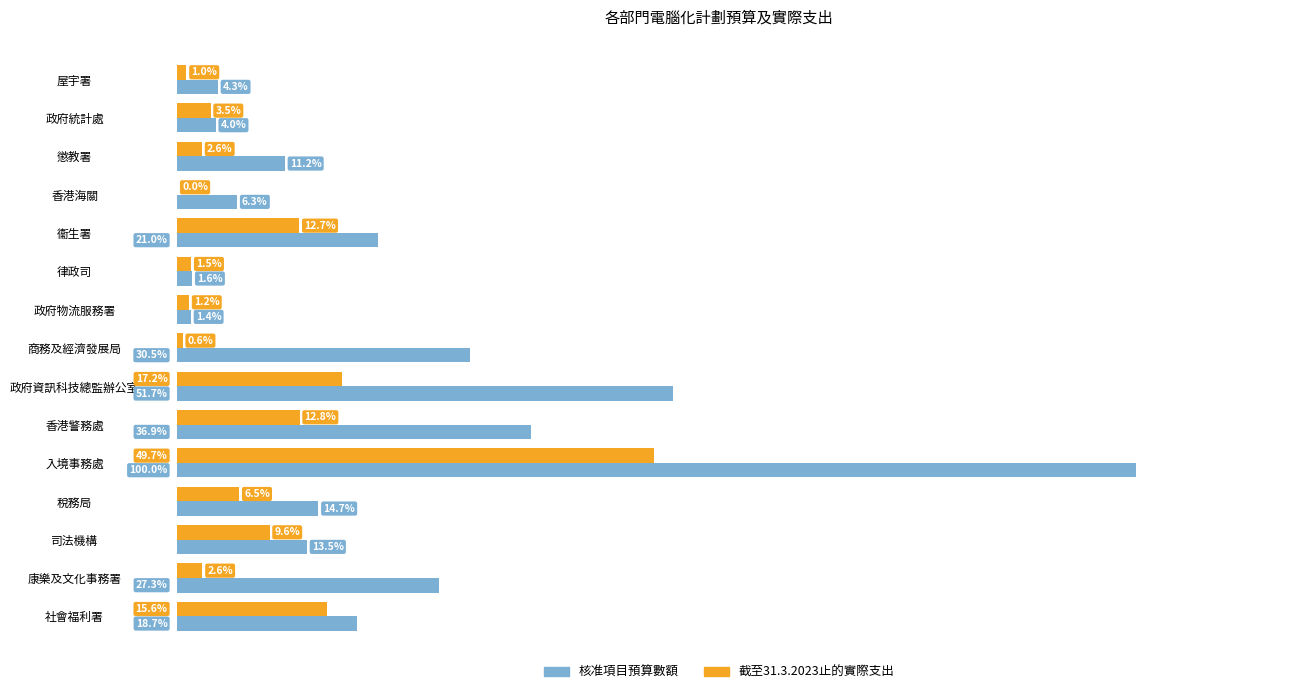

What are all the series names shown in the legend?

核准項目預算數額, 截至31.3.2023止的實際支出